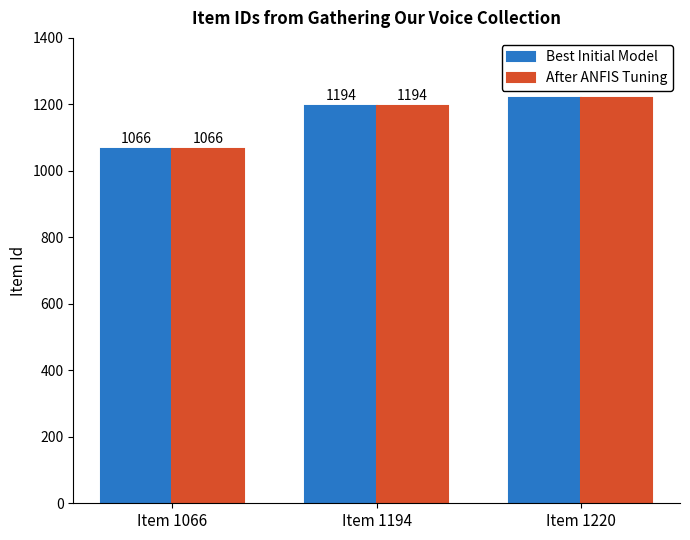

The value of After ANFIS Tuning at Item 1194 is 1194. True or false?

True